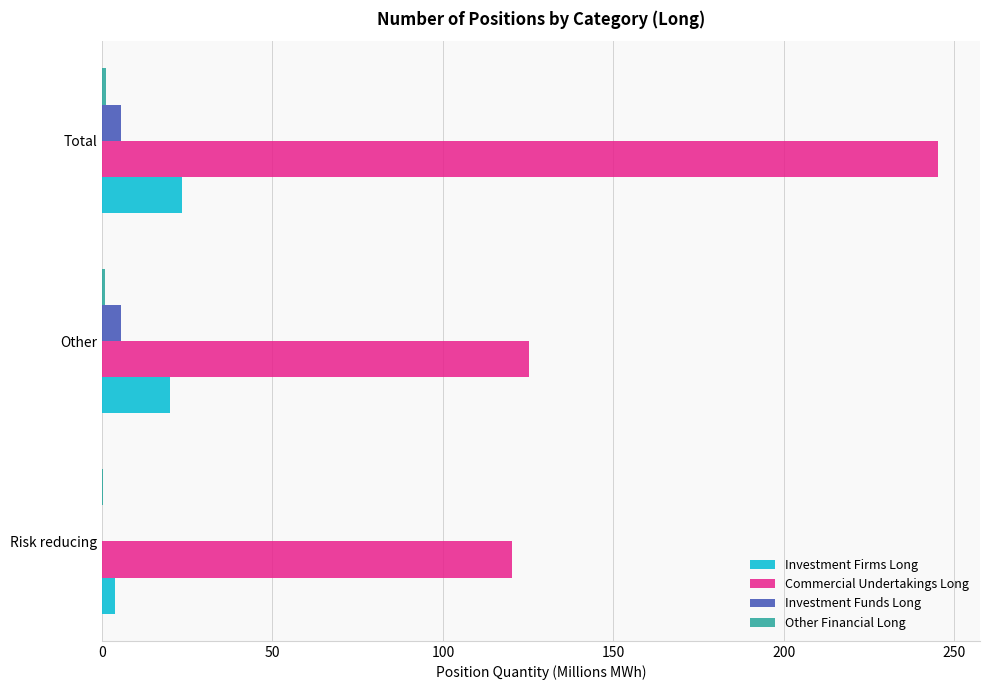

The value of Commercial Undertakings Long at Other is 189.2. True or false?

False